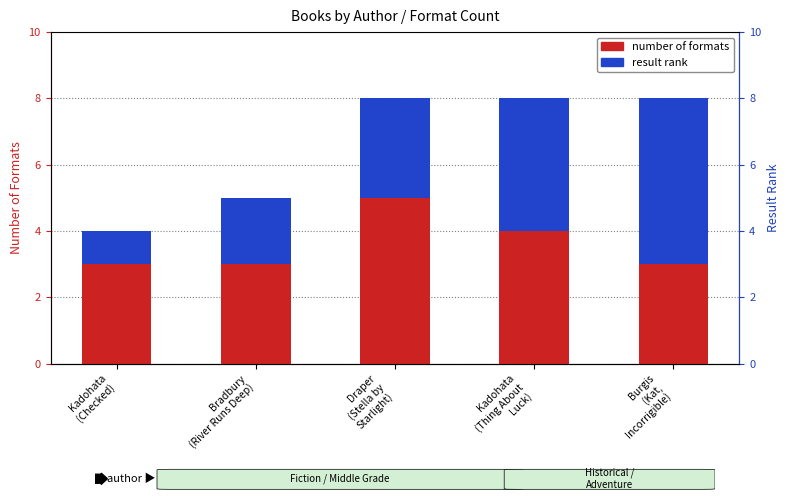

Which series has the largest total across all categories?

number of formats